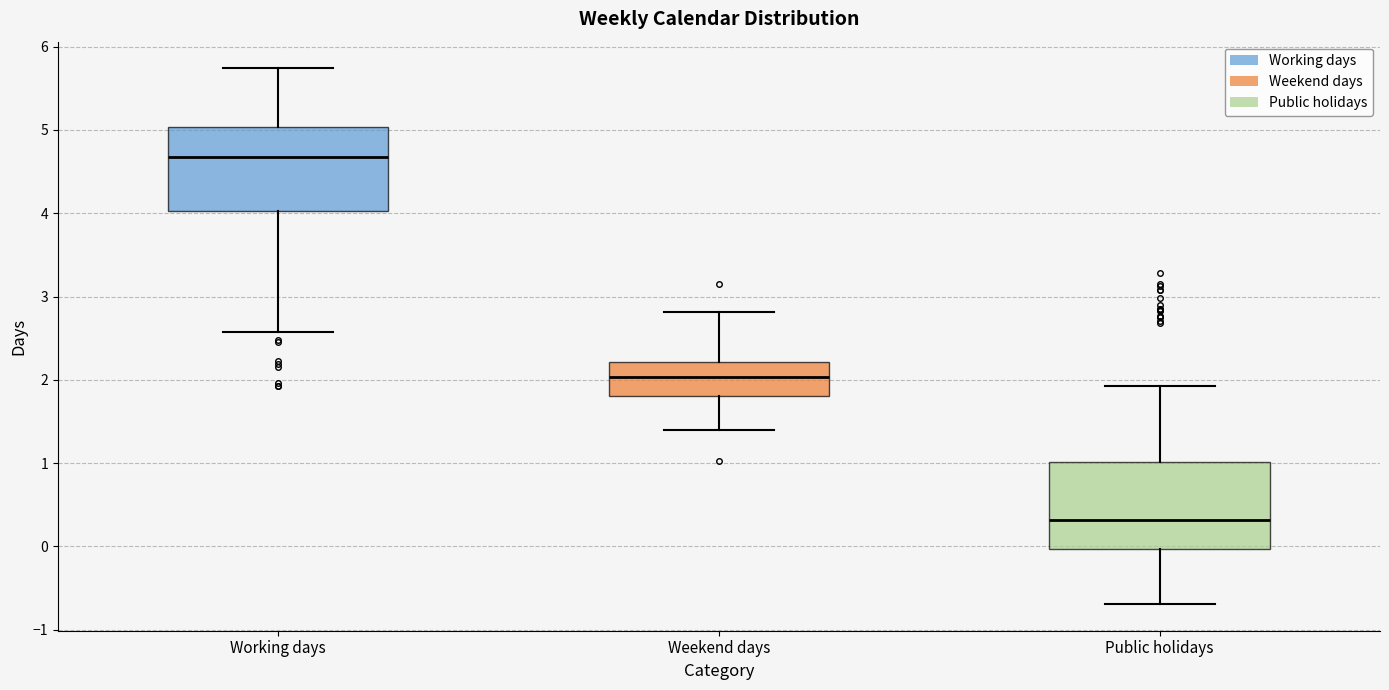

Which box has the lowest median line?

Public holidays